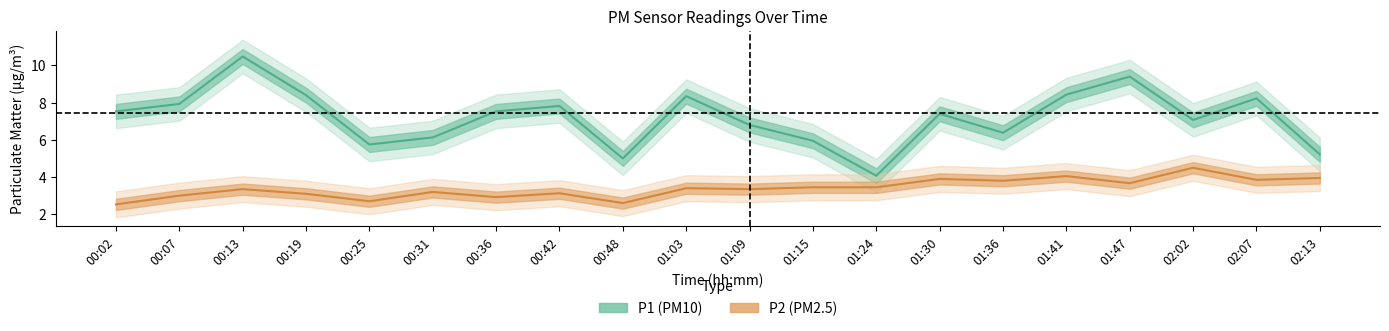

Which series has the largest range (max minus min)?

P1 (PM10)